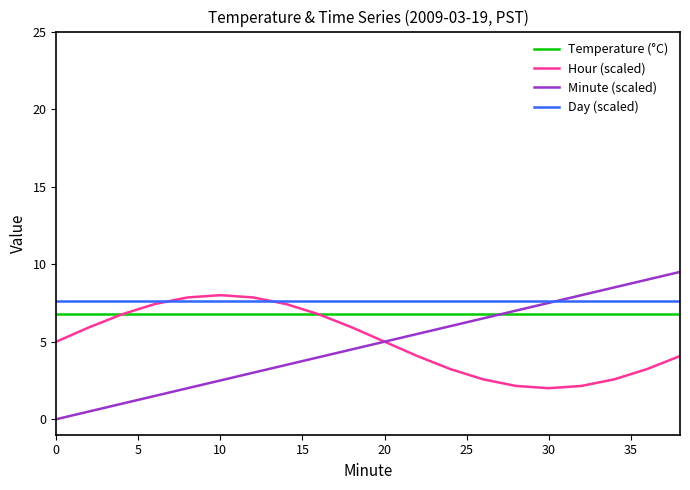

What are all the series names shown in the legend?

Temperature (°C), Hour (scaled), Minute (scaled), Day (scaled)